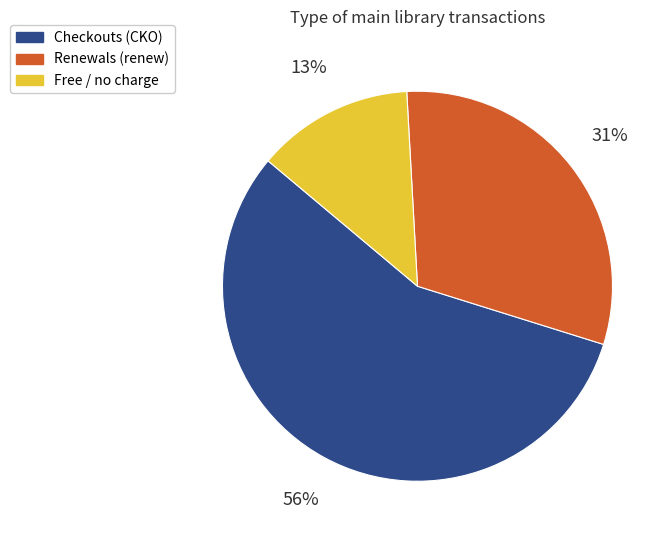

Is there a majority slice in this chart?

Yes